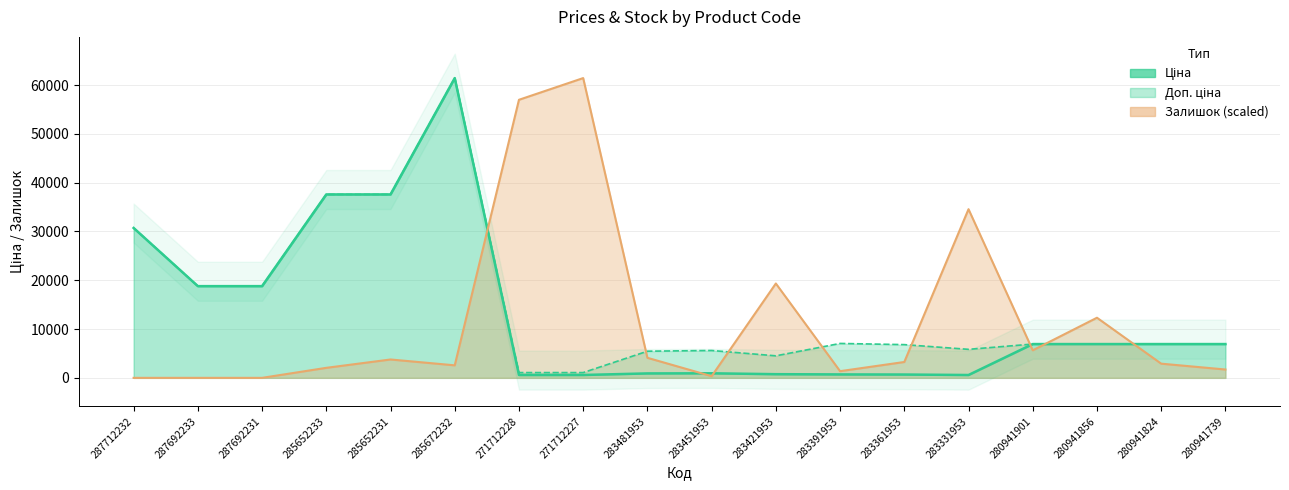

How many lines are shown in the chart?

3